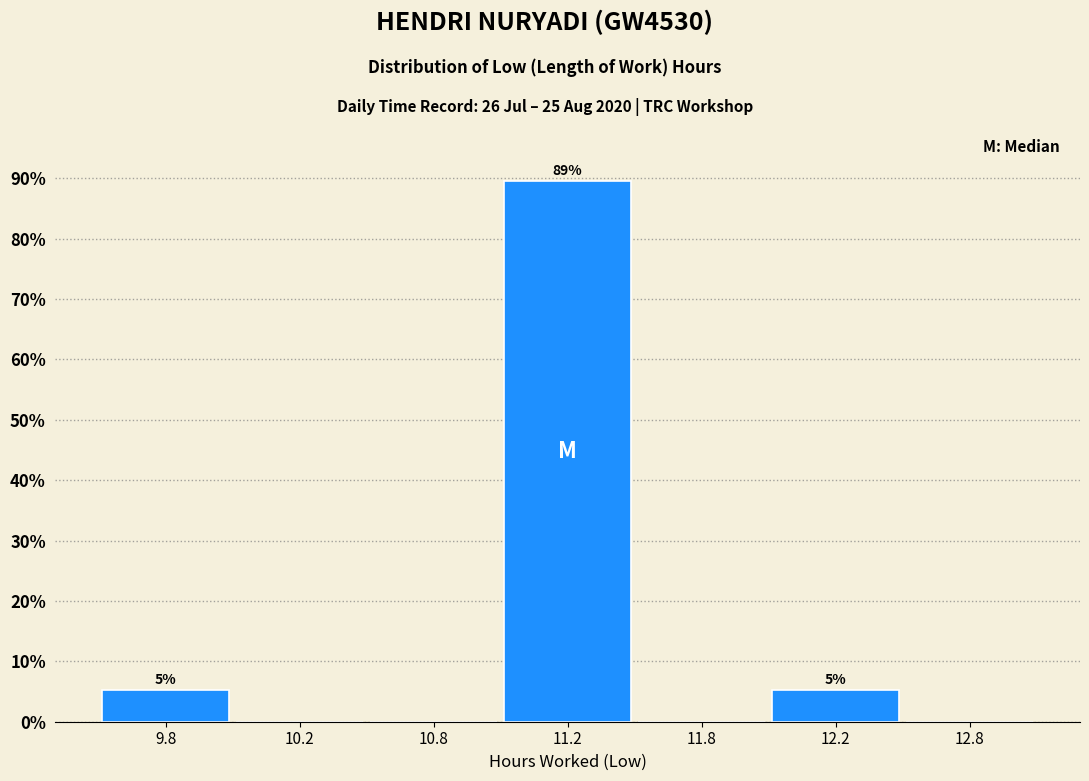

Reading right to left, list all the values displayed in this chart.

12.8=0.0	12.2=5.3	11.8=0.0	11.2=89.5	10.8=0.0	10.2=0.0	9.8=5.3